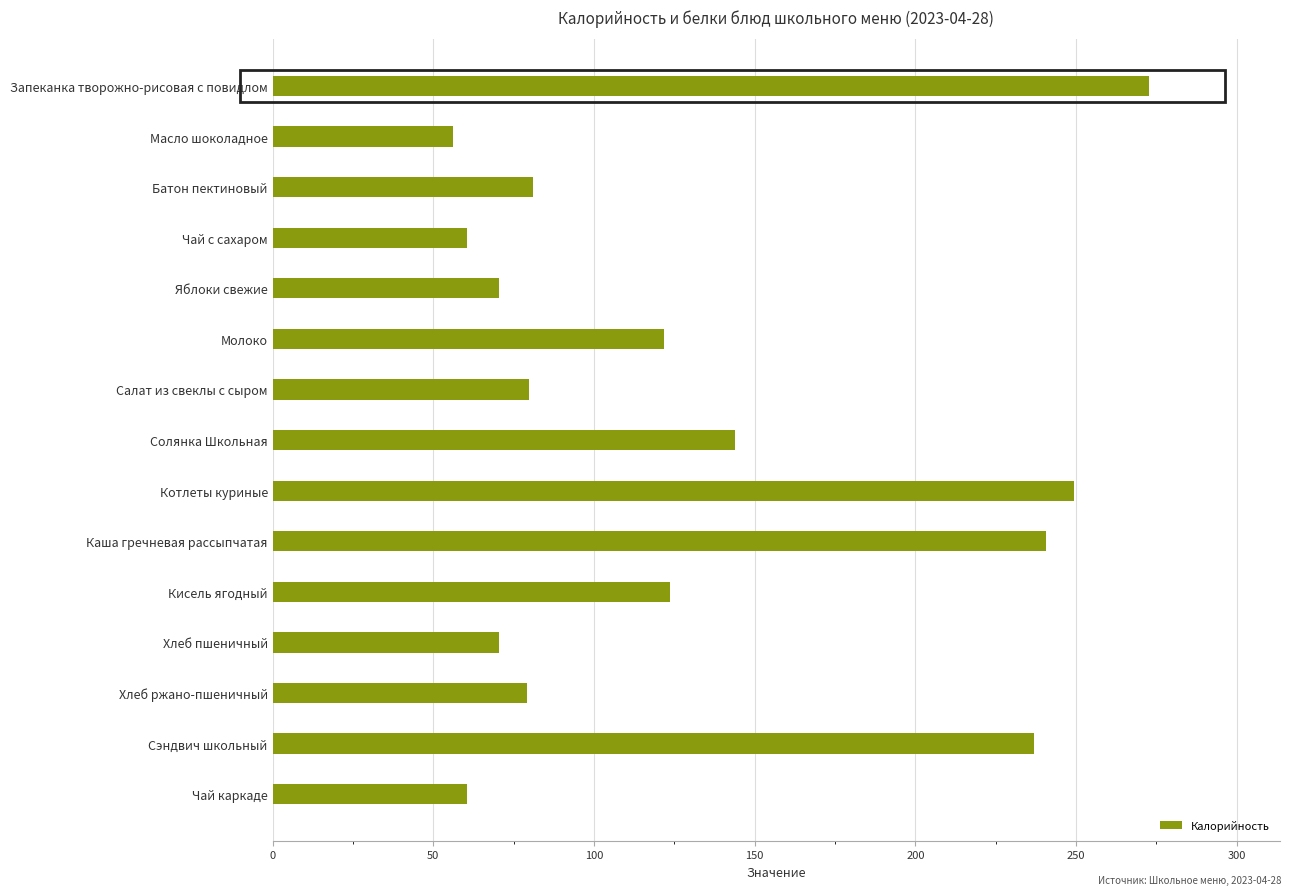

What is the label of the 2nd bar from the top?

Масло шоколадное